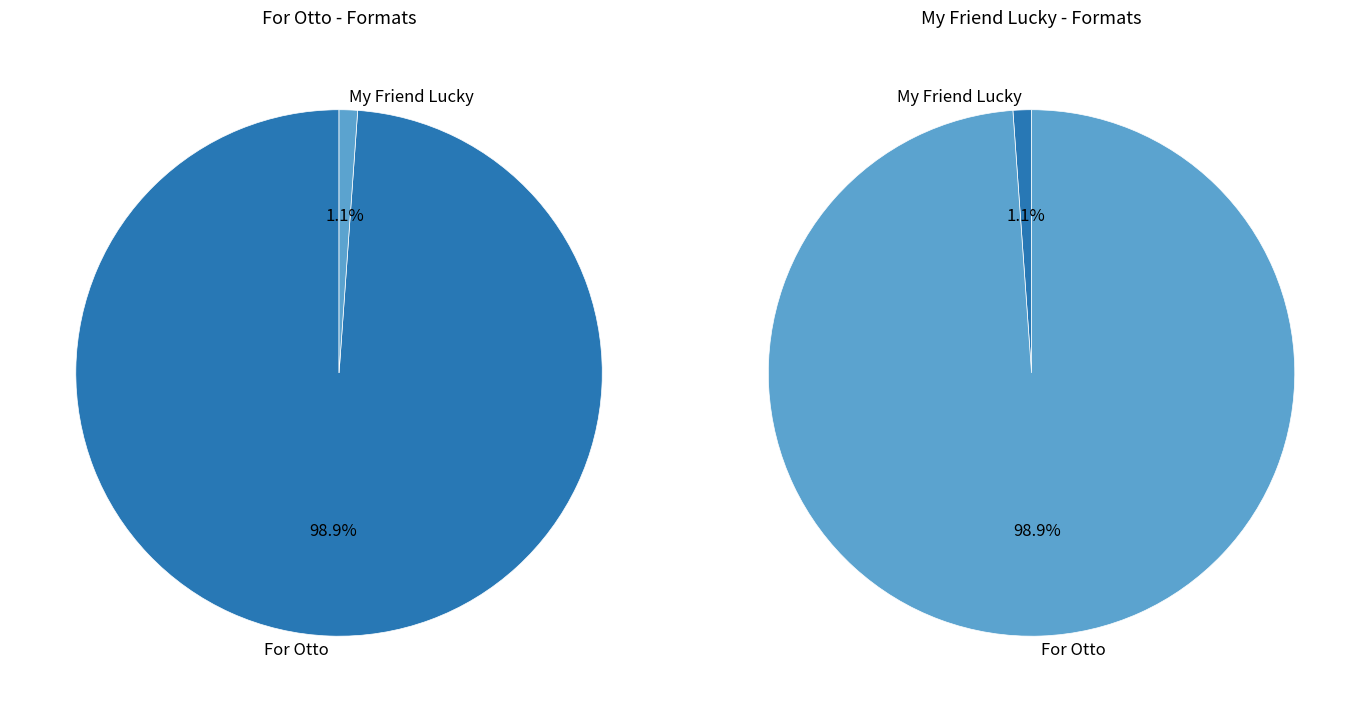

What percentage do For Otto and My Friend Lucky together represent?

100.0%